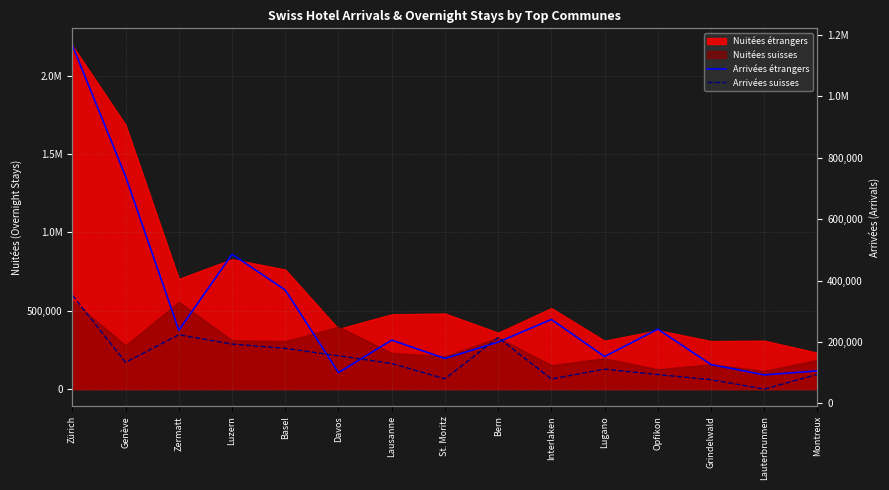

Between which two adjacent categories do Arrivées suisses and Arrivées étrangers first intersect?

Basel and Davos